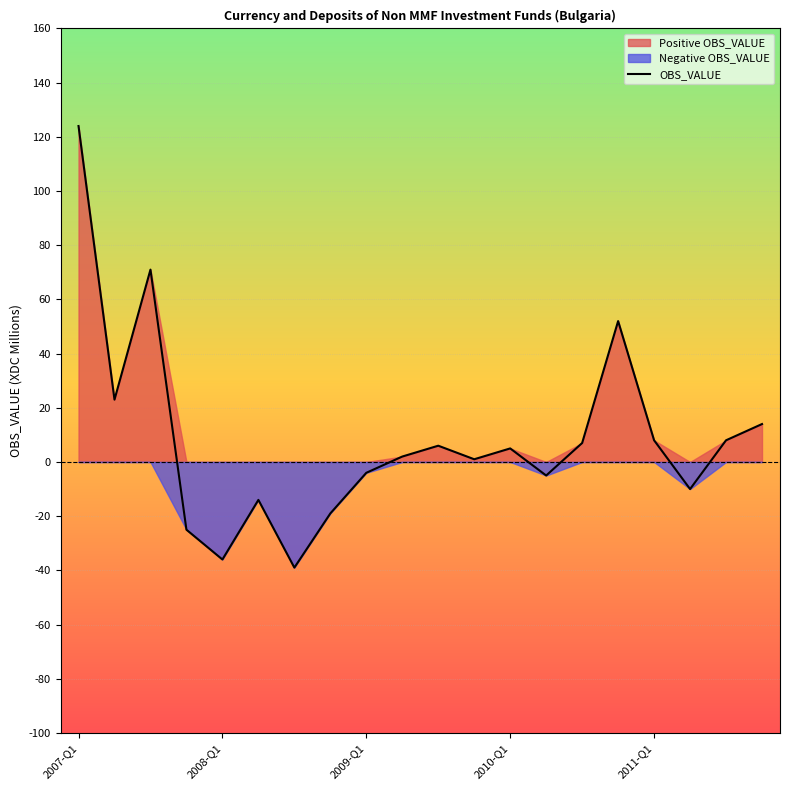

The value of OBS_VALUE at 2007-Q1 is 124. True or false?

True